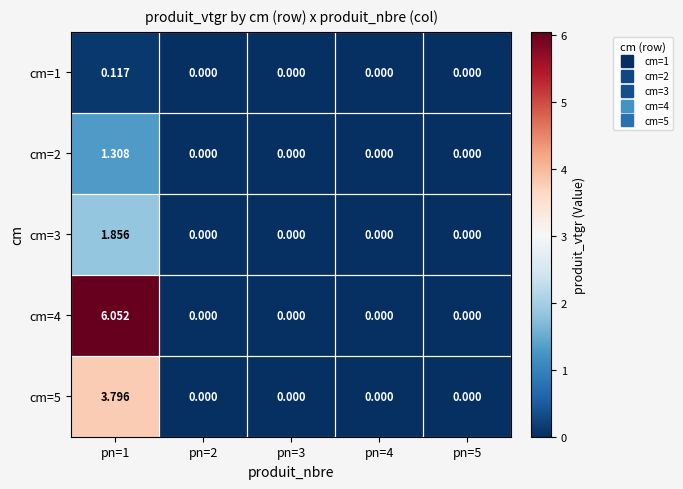

How many values in cm=4 are above zero?

1